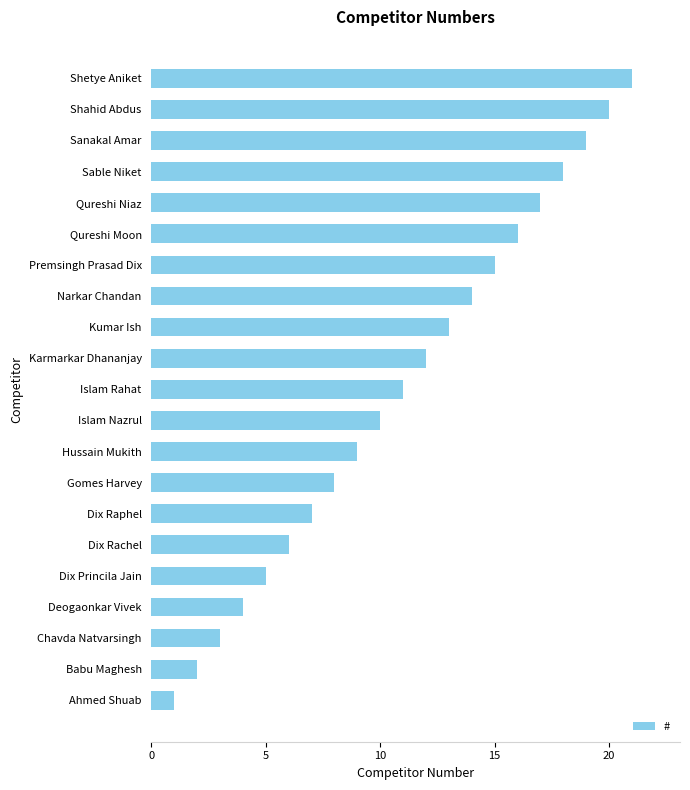

What is the approximate value at Qureshi Niaz?

17